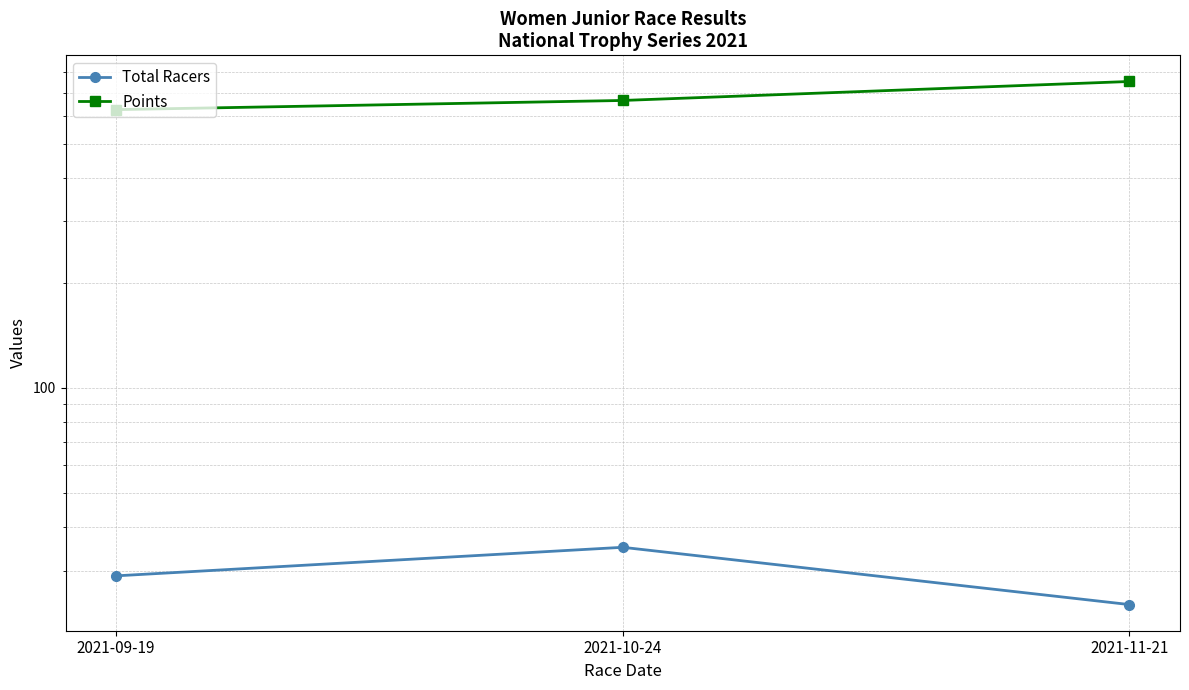

What are all the series names shown in the legend?

Total Racers, Points